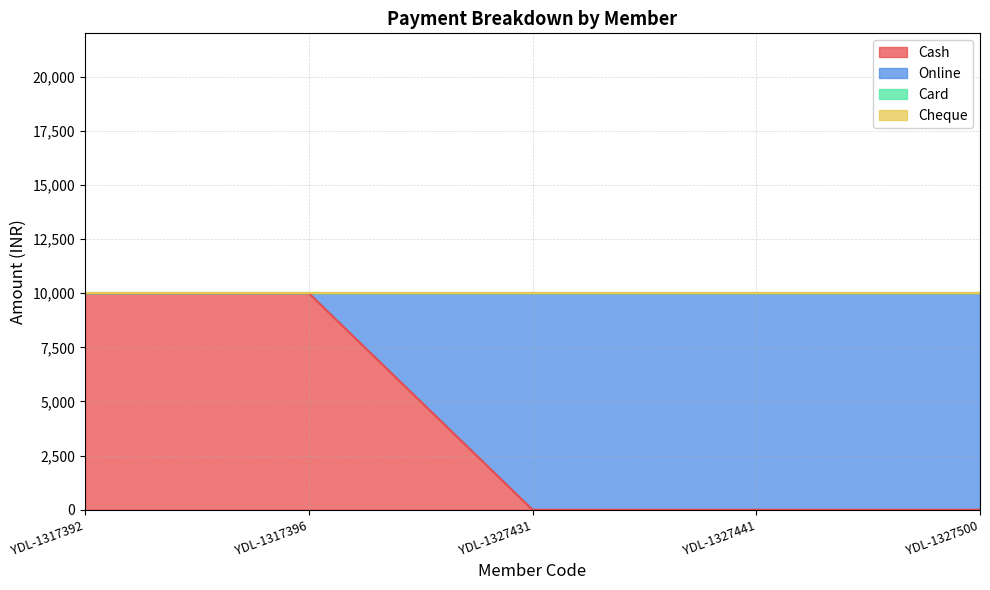

What is the value of the Cash point at the 2nd from the left?

10000